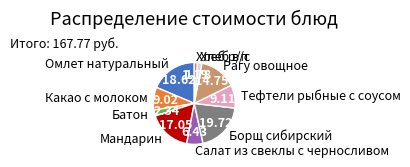

Is the sum of Какао с молоком and Хлеб в/с greater than half?

No